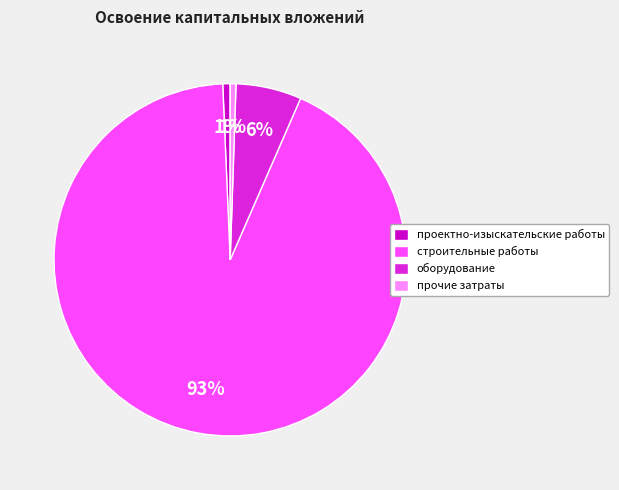

Which category has the biggest portion of the pie?

строительные работы